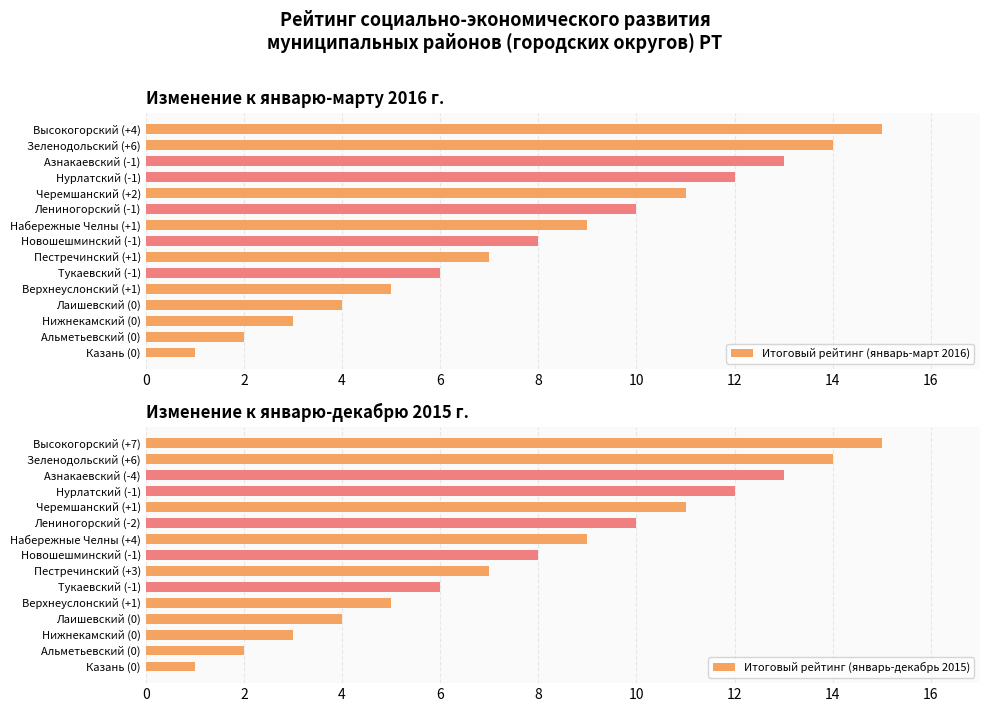

Reading right to left, extract all data points from this chart.

Итоговый рейтинг (январь-март 2016): 15	14	13	12	11	10	9	8	7	6	5	4	3	2	1
Итоговый рейтинг (январь-декабрь 2015): 15	14	13	12	11	10	9	8	7	6	5	4	3	2	1